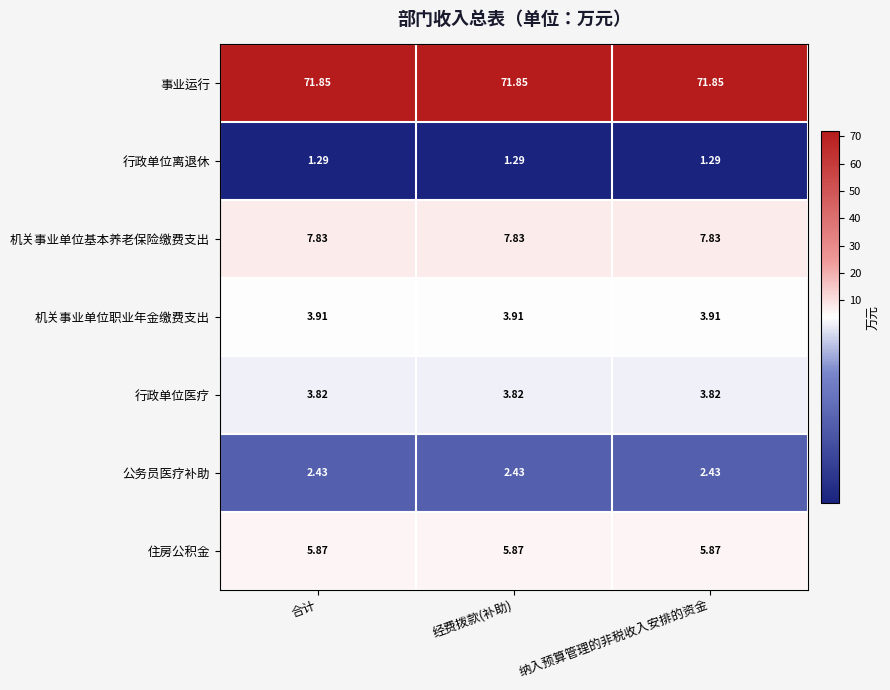

Is the value of 行政单位医疗 at 经费拨款(补助) greater than the value of 事业运行 at 纳入预算管理的非税收入安排的资金?

No